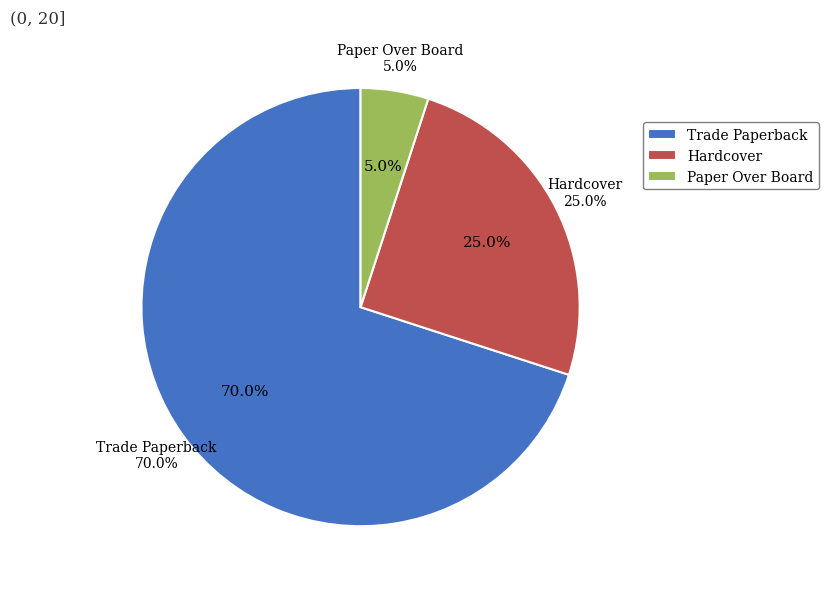

How many segments does this pie chart have?

3